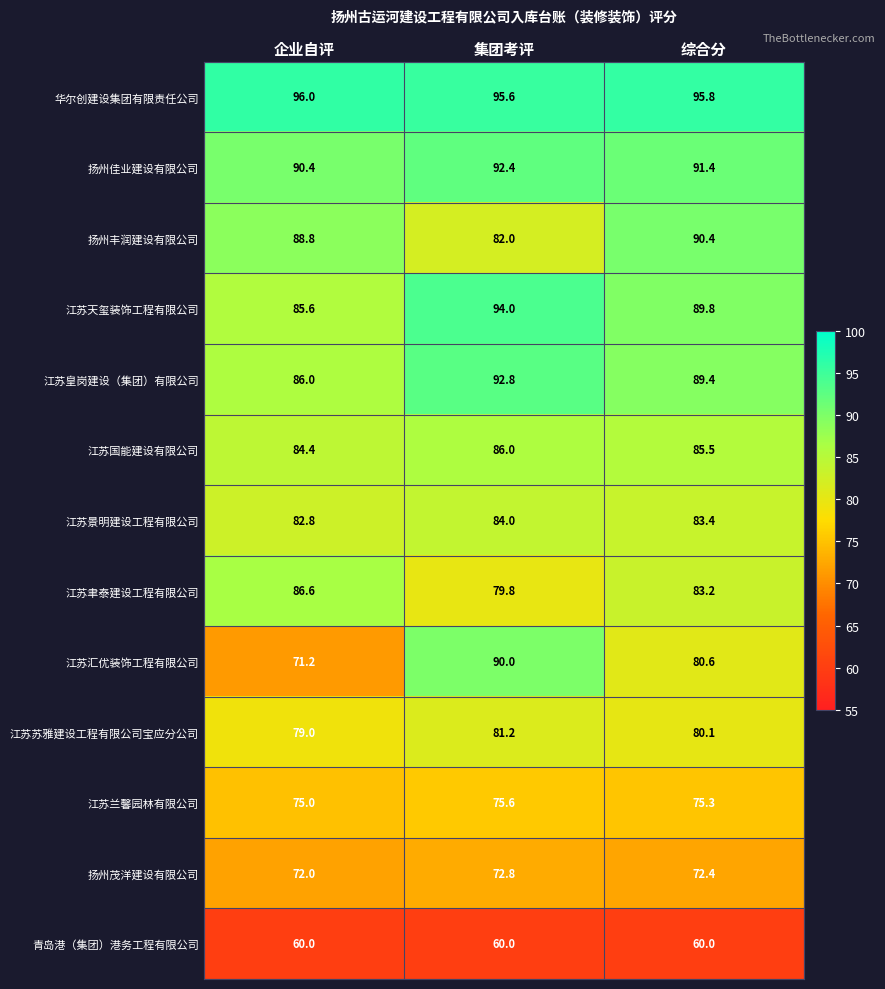

What is the approximate value of 江苏皇岗建设（集团）有限公司 at 企业自评?

86.0